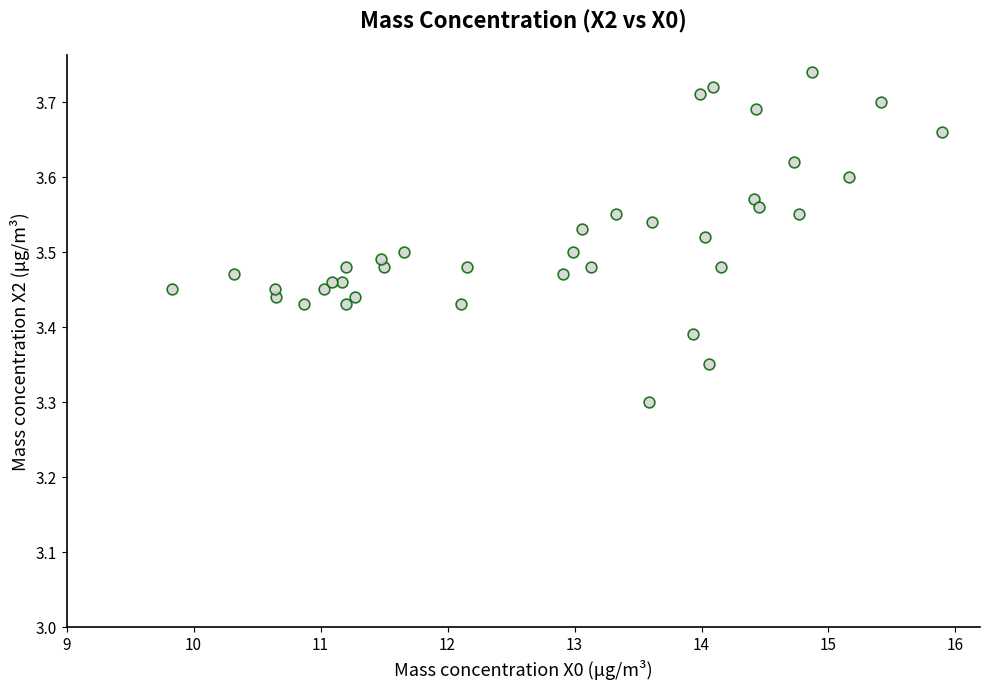

What is the range of X values (max minus min)?

6.1